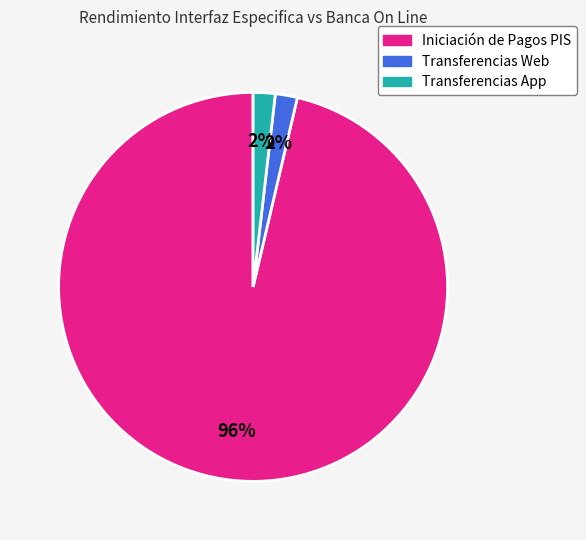

What percentage is the Transferencias App slice, to the nearest percent?

2%